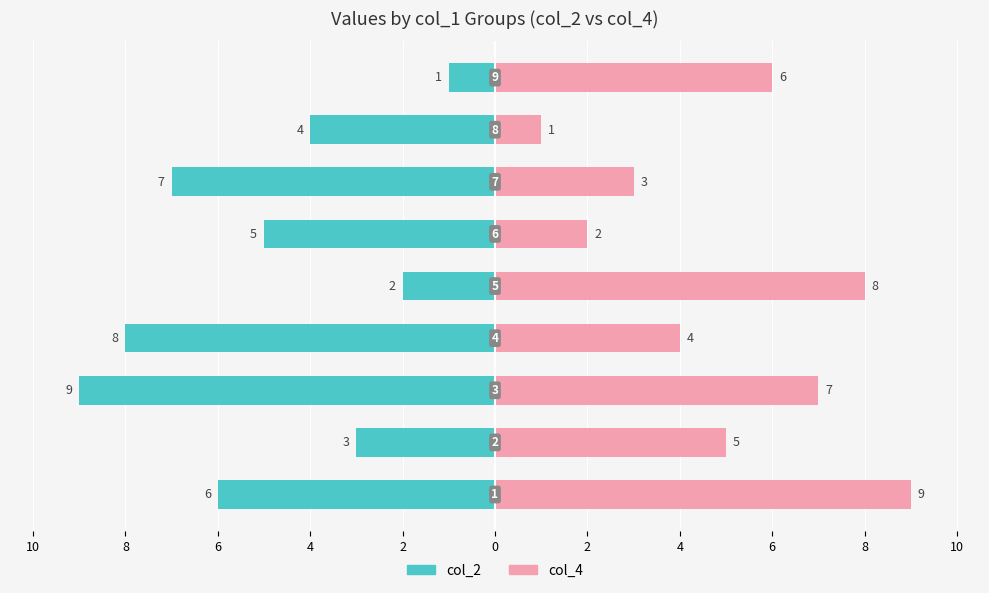

True or false: col_4 has a value of 2 at 4.

False